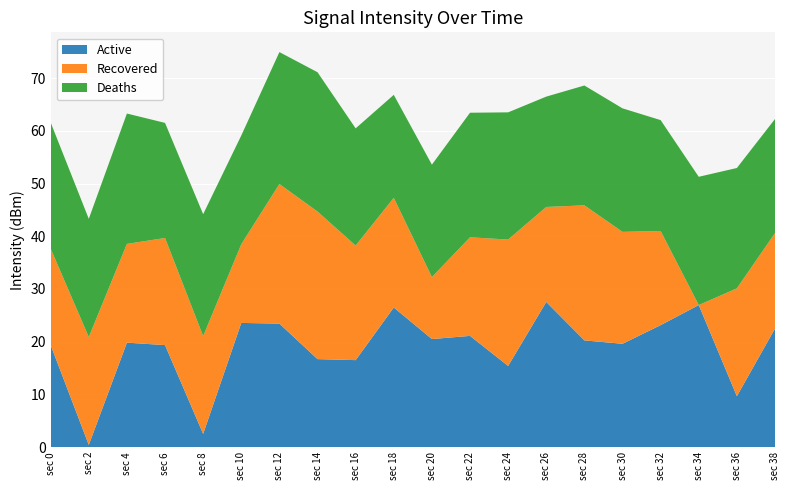

What is the total value across all series at sec 34?

51.3